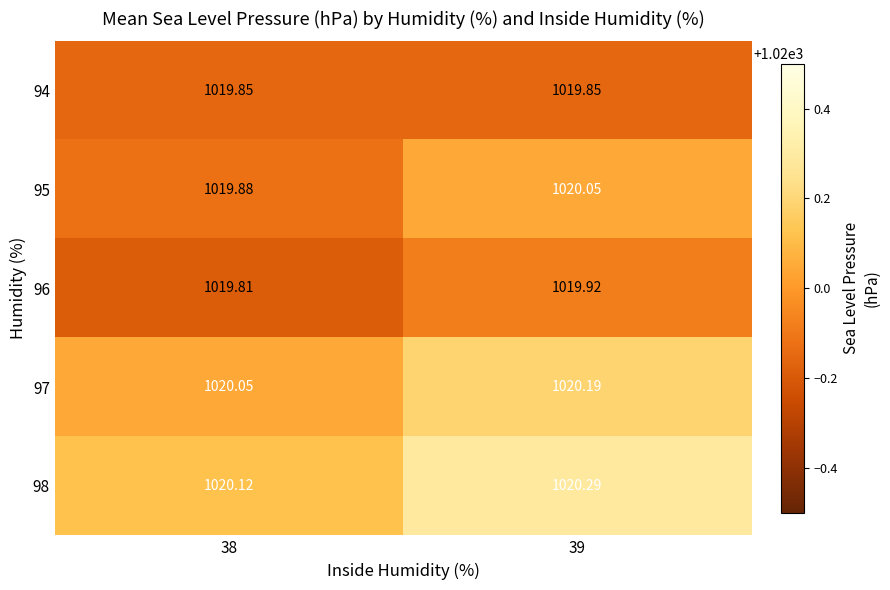

Is the value of 97 at 39 greater than the value of 98 at 39?

No